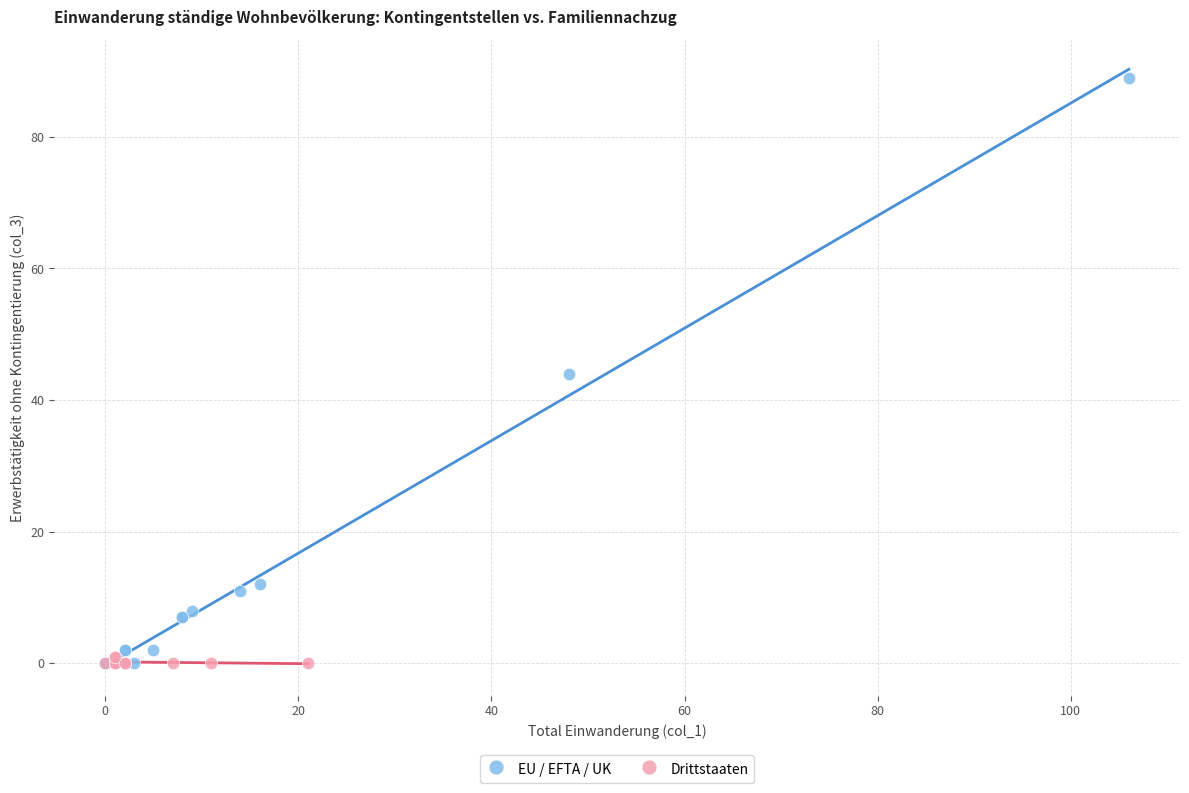

Which series reaches the maximum Y coordinate?

EU / EFTA / UK